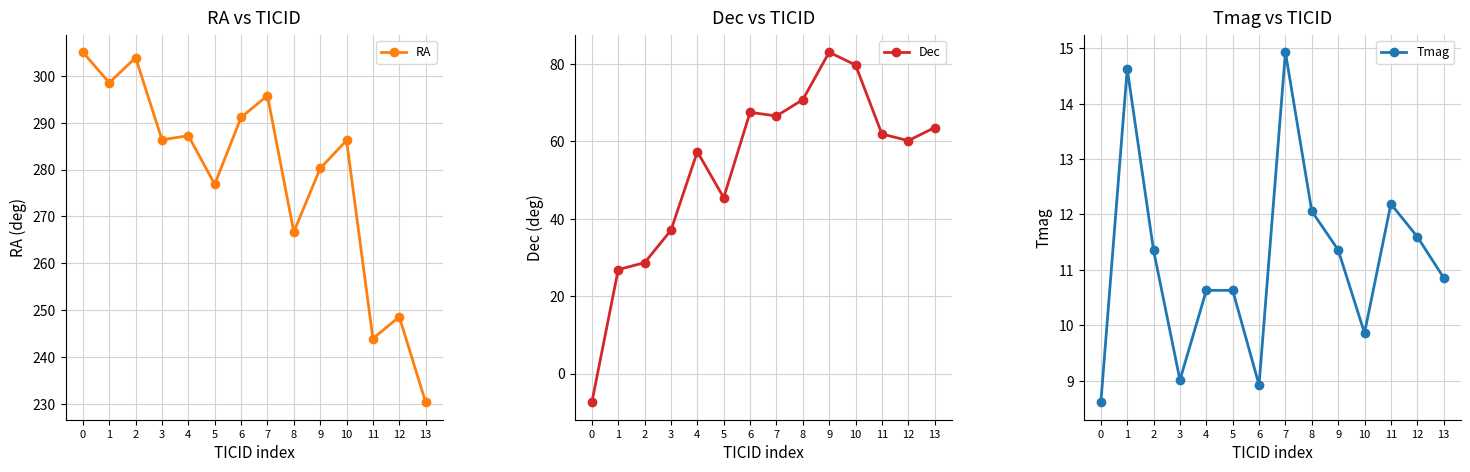

Rank the series by their average value, from lowest to highest.

Tmag, Dec, RA